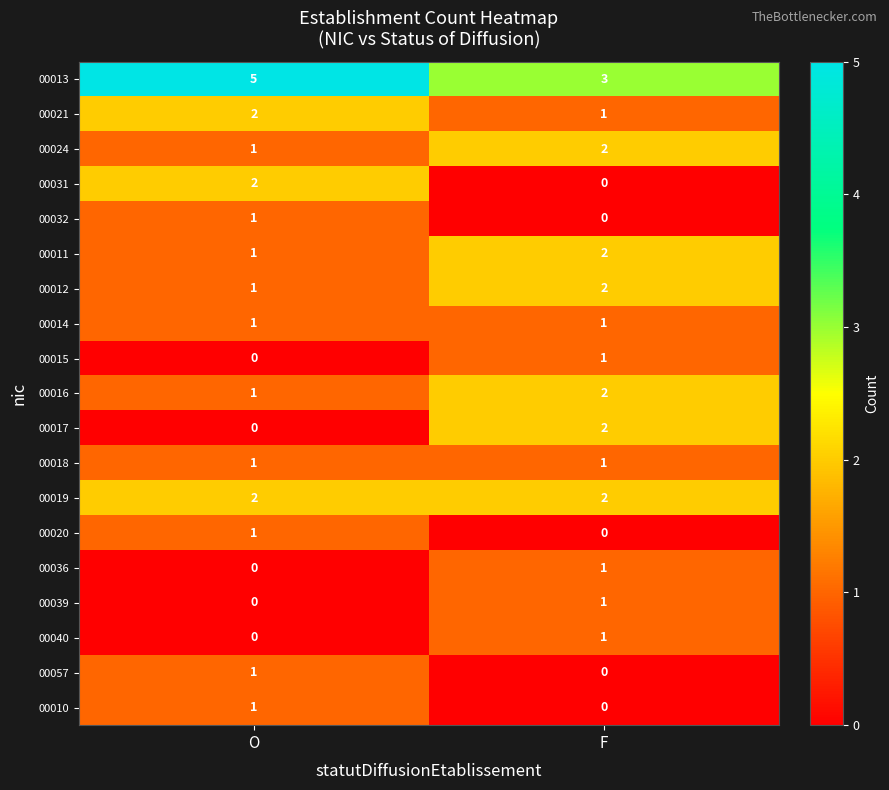

Count the number of data series in this chart.

19